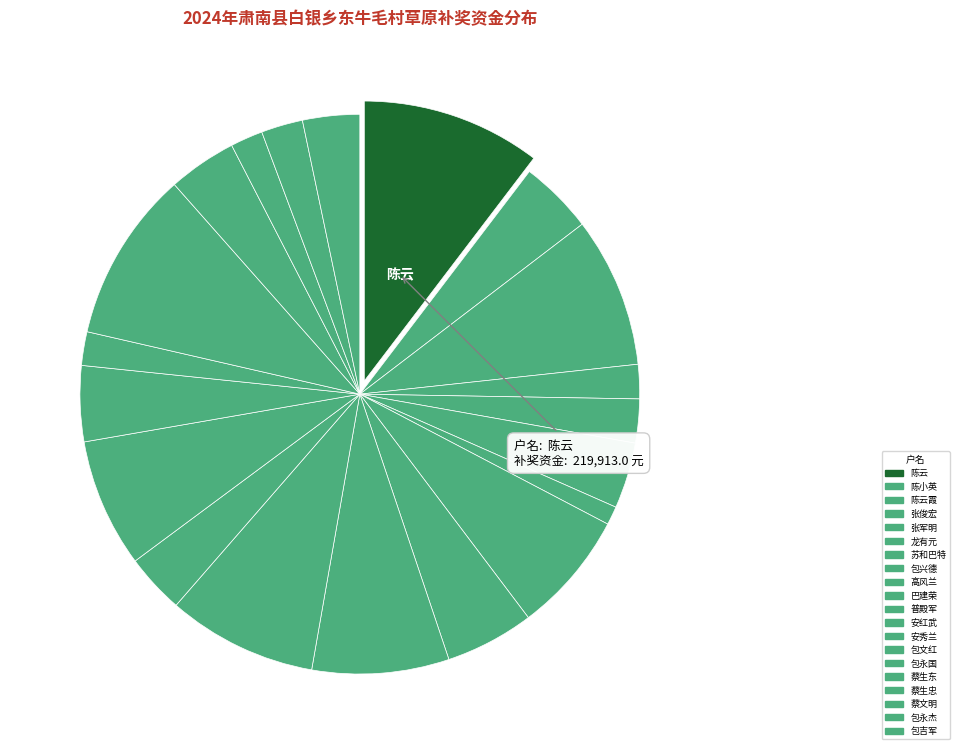

Is it true that 蔡文明 is 2% of the pie?

True